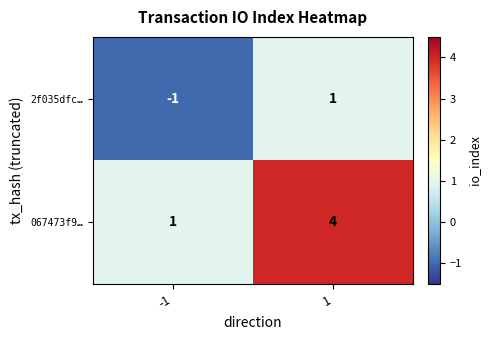

Rank the series by their average value, from highest to lowest.

067473f9…, 2f035dfc…